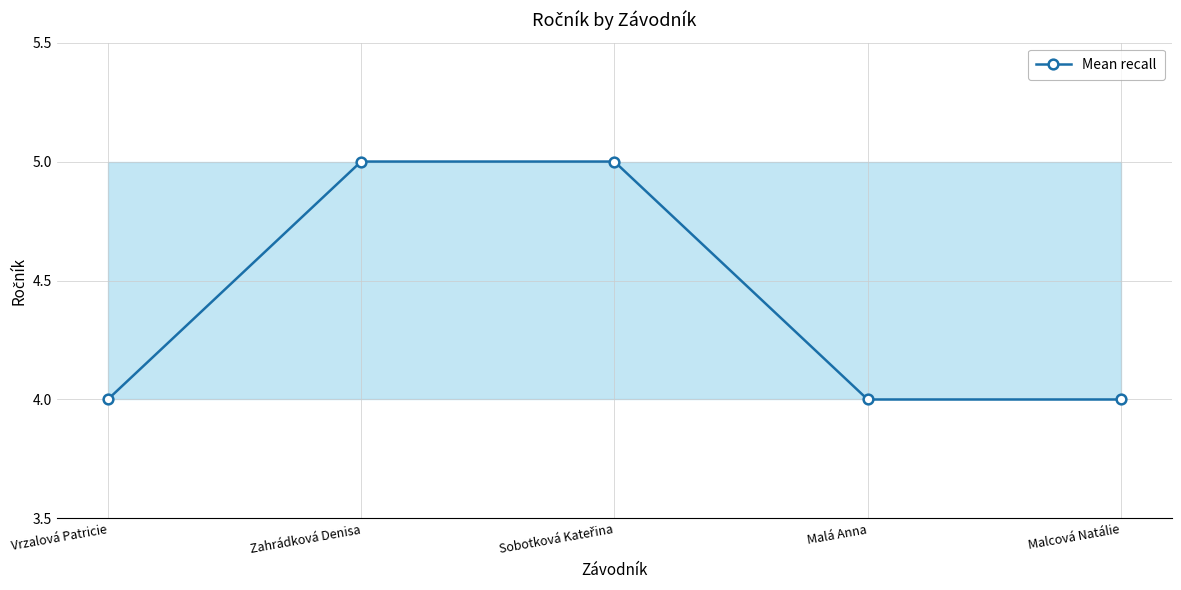

The chart shows a value of 2 at Sobotková Kateřina. True or false?

False